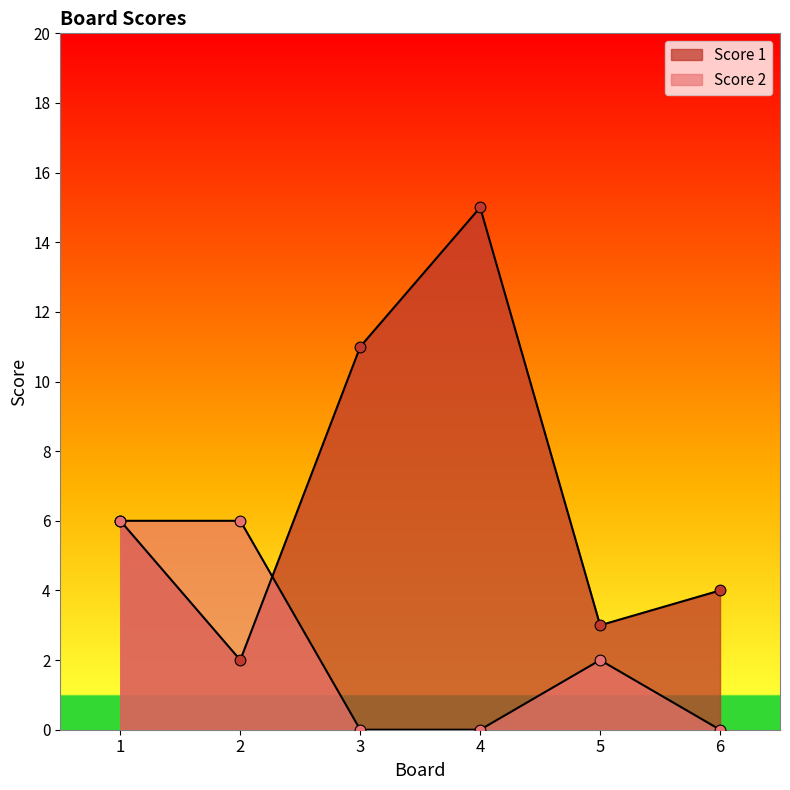

Which series reaches the maximum Y coordinate?

Score 1